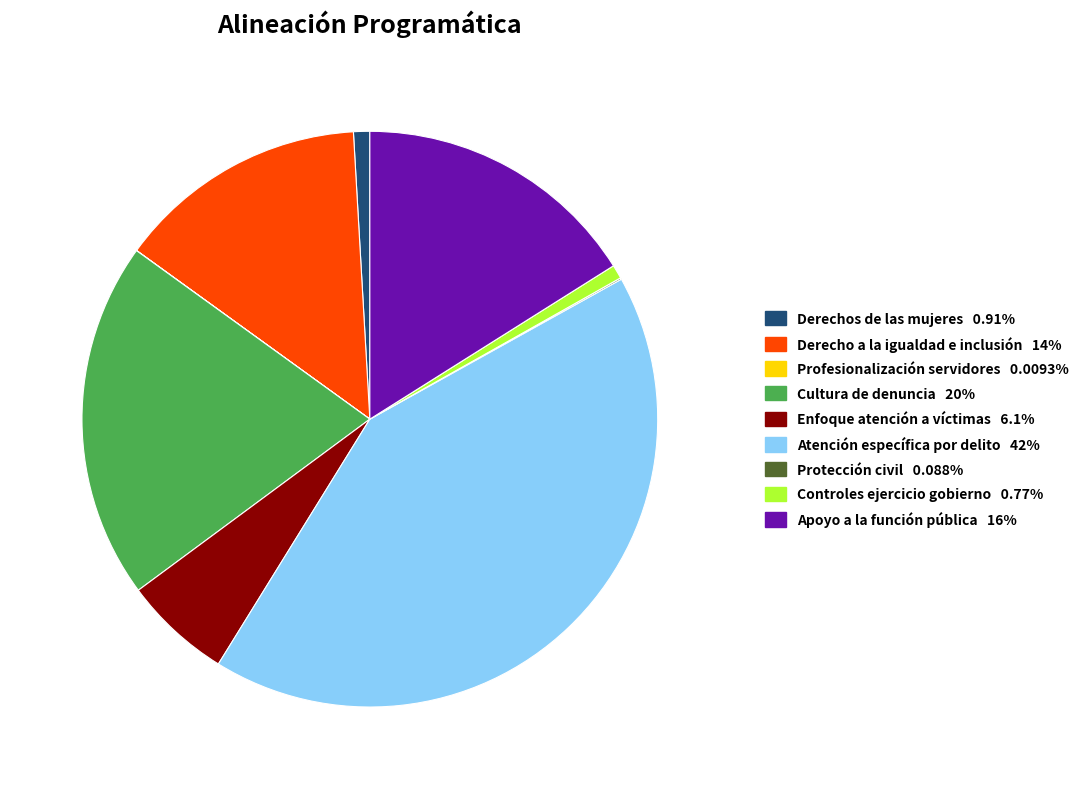

Which slice is the largest?

Atención específica por delito